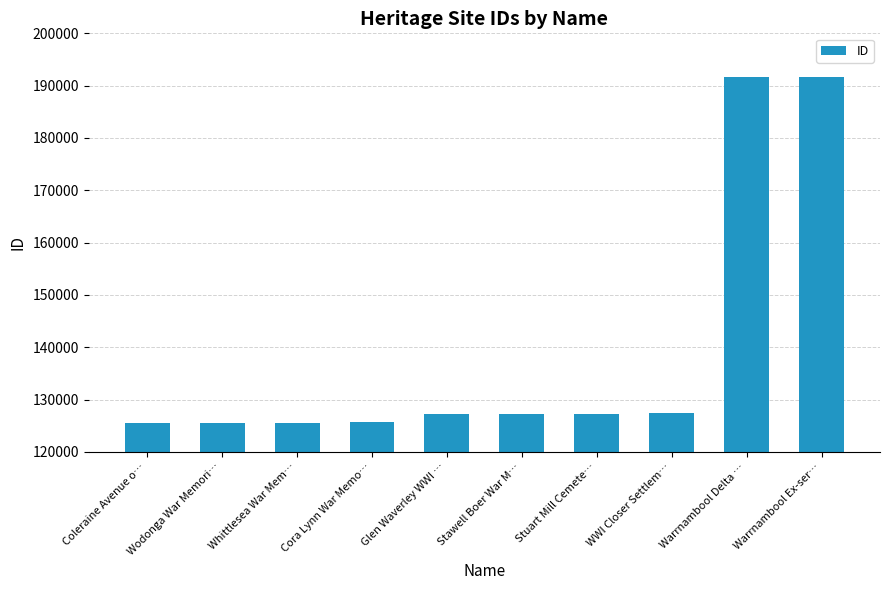

The chart shows a value of 219048 at Coleraine Avenue o…. True or false?

False